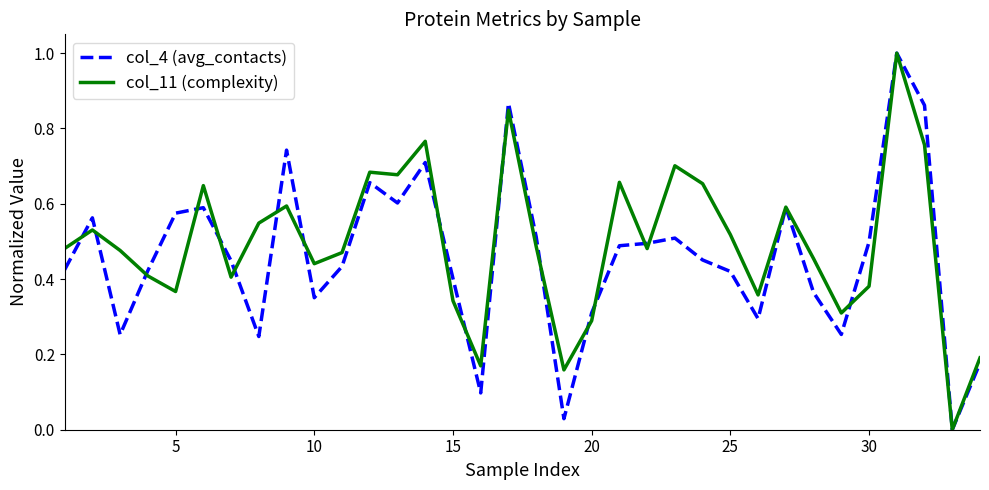

What is the maximum value for col_4 (avg_contacts)?

1.0